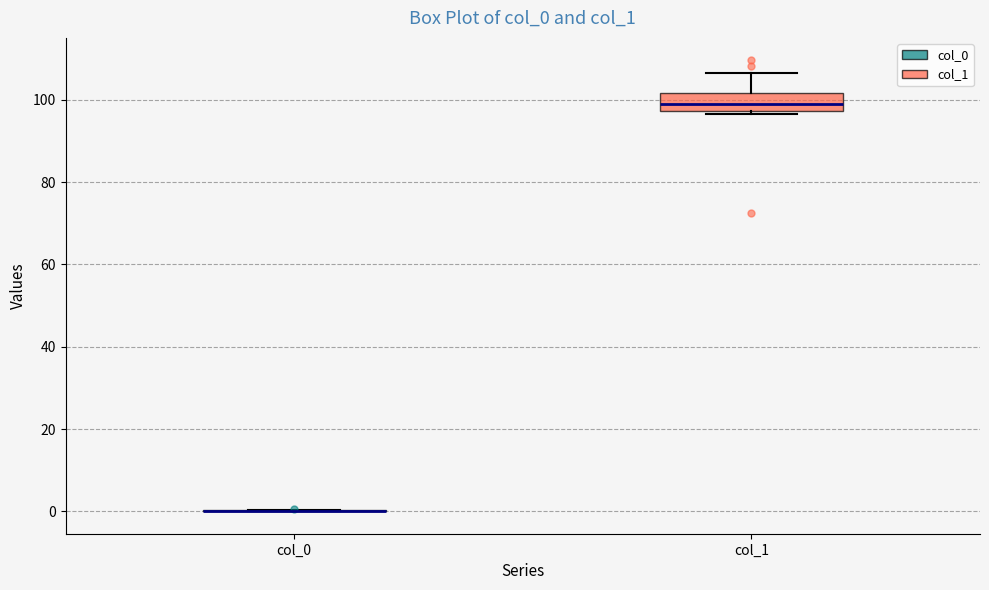

Comparing the boxes themselves (not the whiskers), which one is the tallest?

col_1